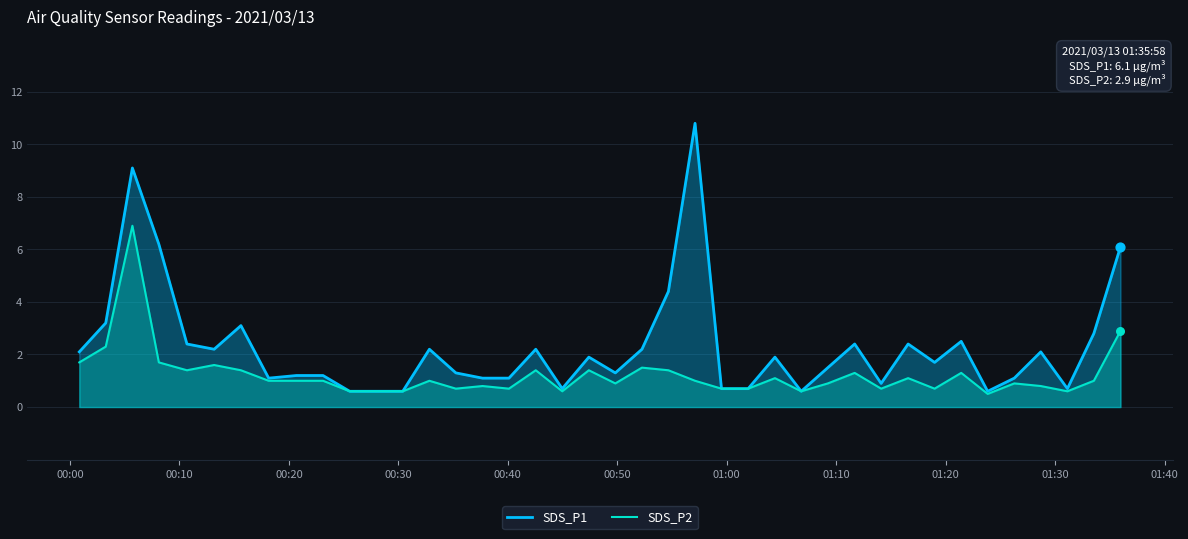

Which series reaches the maximum Y coordinate?

SDS_P1